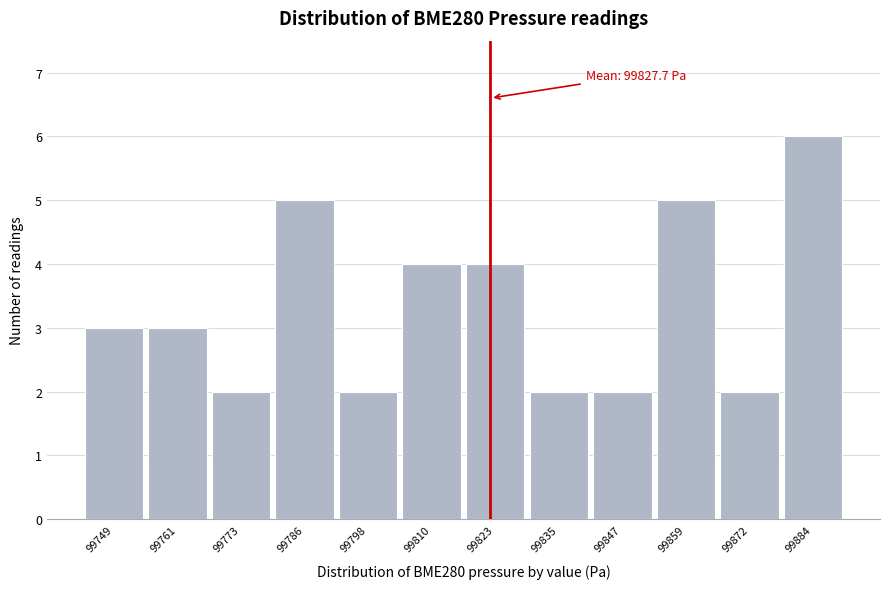

Reading right to left, extract all data points from this chart.

99884=6	99872=2	99859=5	99847=2	99835=2	99823=4	99810=4	99798=2	99786=5	99773=2	99761=3	99749=3